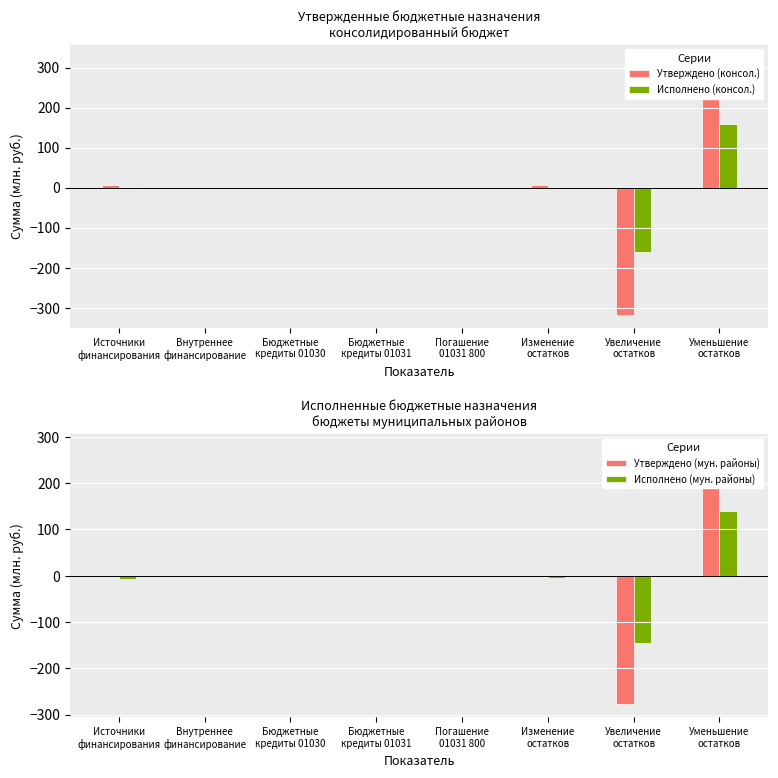

Which series has the widest spread of values?

Утверждено (консол.)